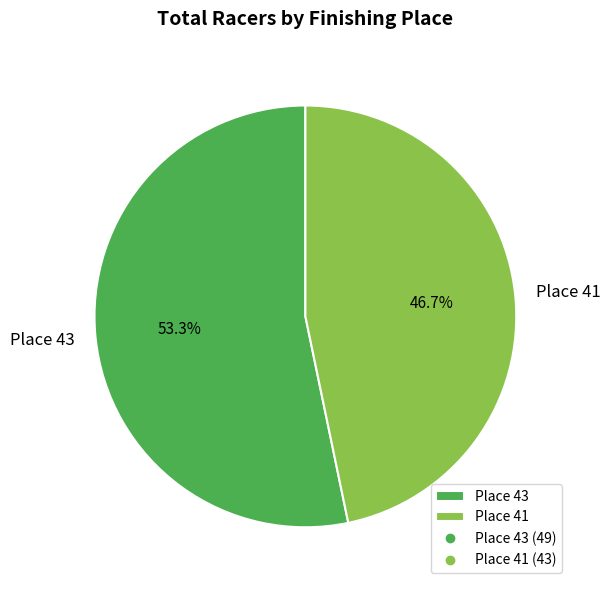

Count the number of slices in the pie.

2